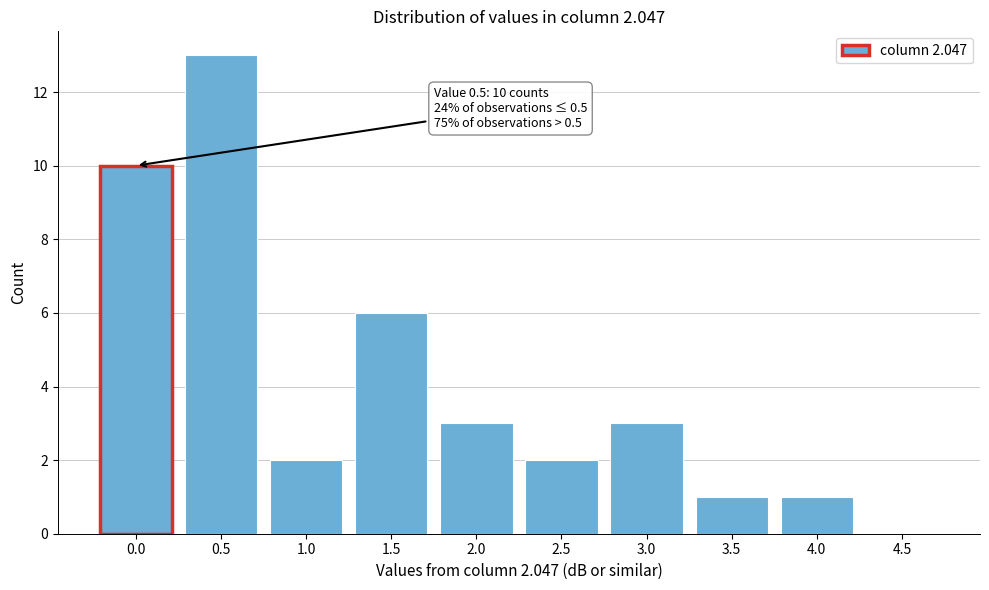

Reading left to right, extract all data points from this chart.

0.0=10	0.5=13	1.0=2	1.5=6	2.0=3	2.5=2	3.0=3	3.5=1	4.0=1	4.5=0